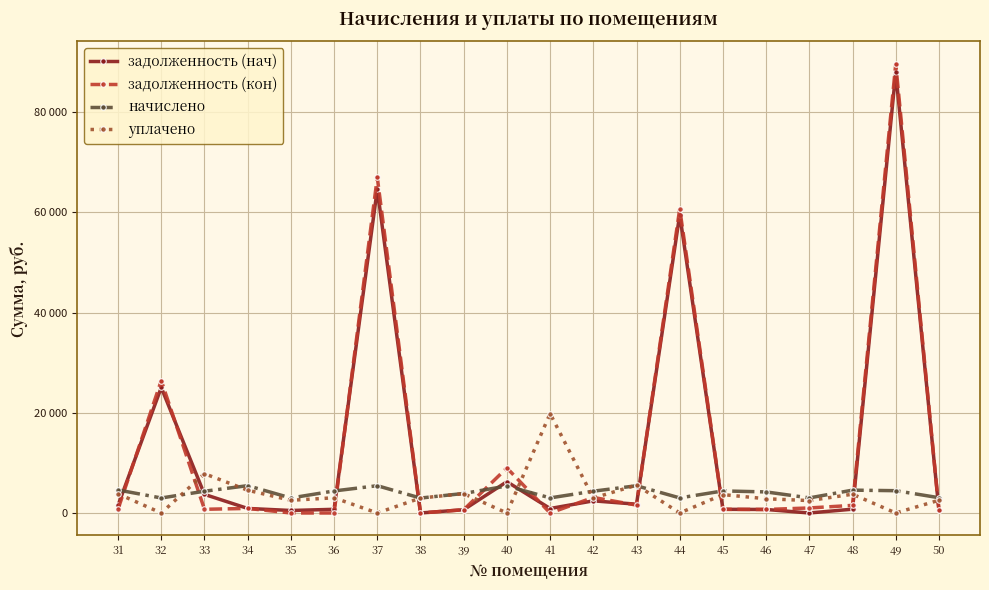

Is this an area chart (filled region under the line)?

No